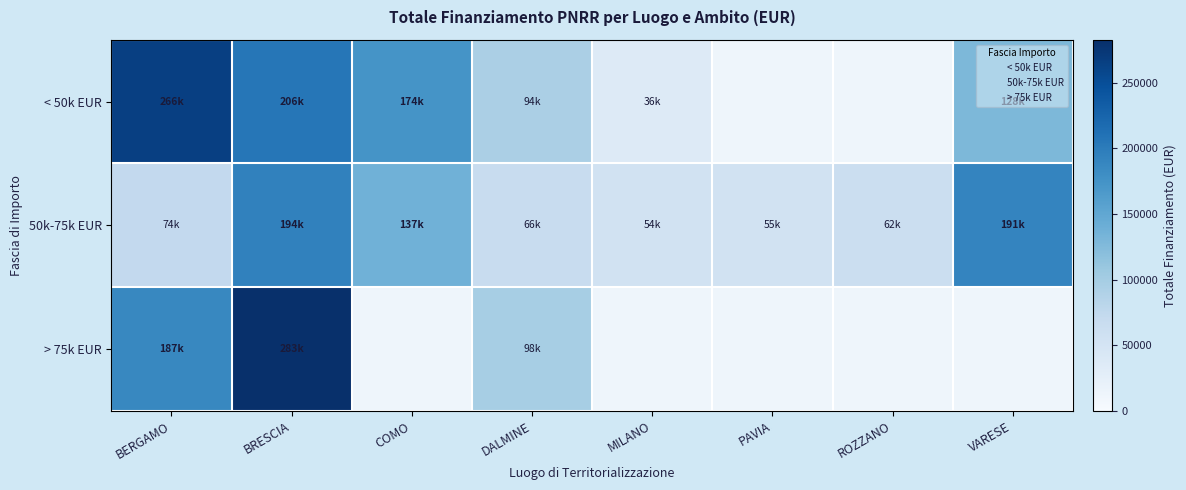

How many values in the < 50k EUR series exceed 94181?

5